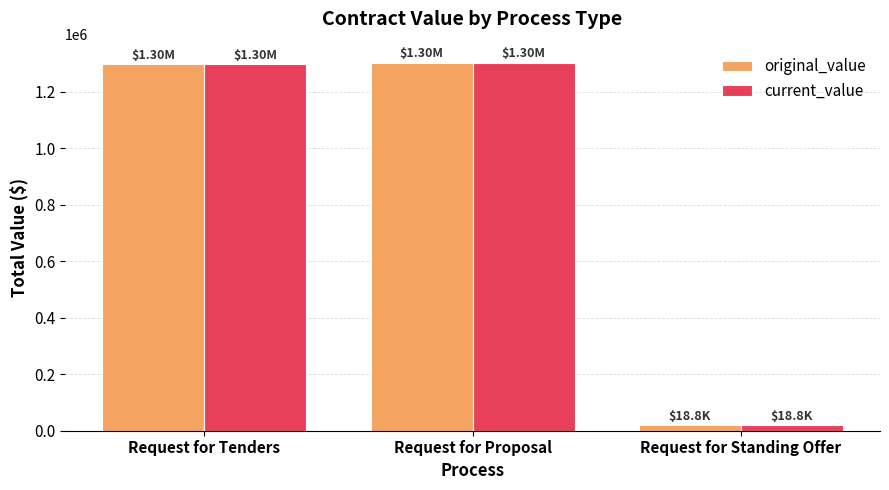

What is the maximum value shown in the chart?

1301563.0